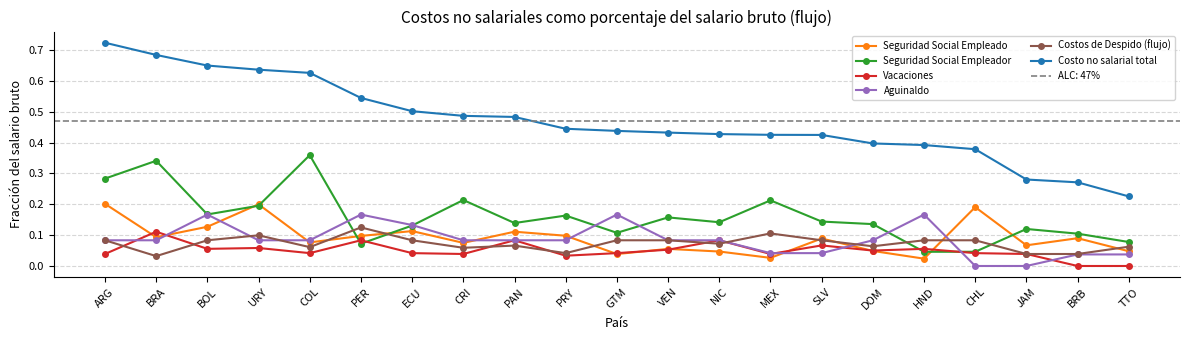

Which category has the highest value across all series?

ARG